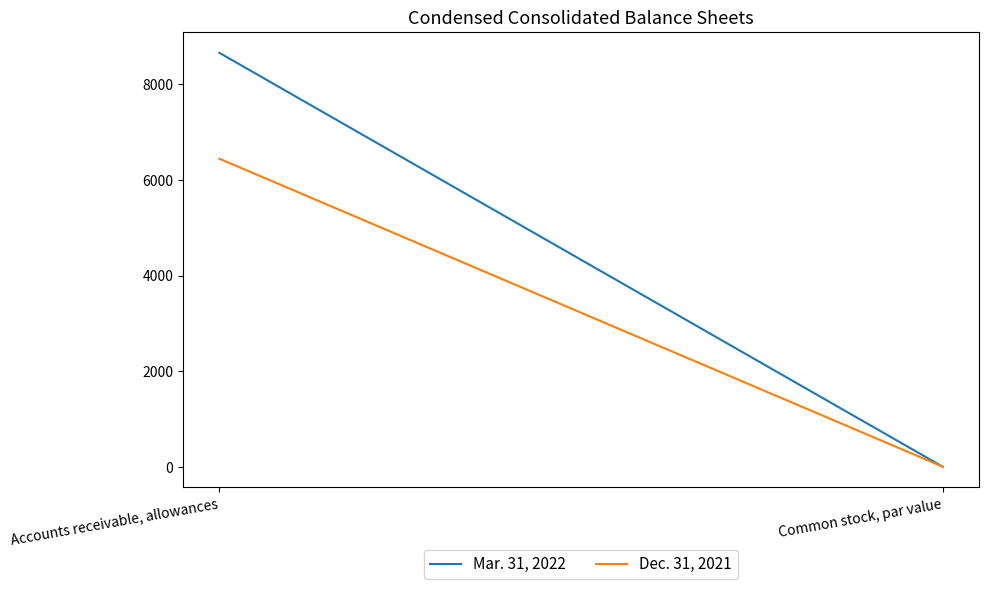

What is the value of the Mar. 31, 2022 point at the 1st from the left?

8662.0